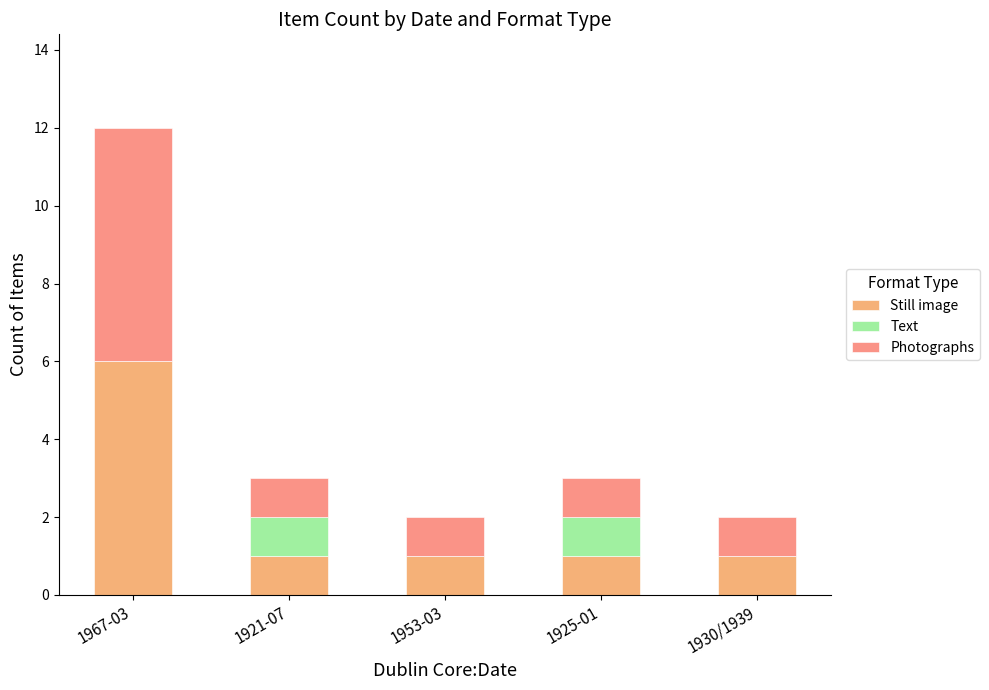

Count the Still image values in the range 1 to 2.

4